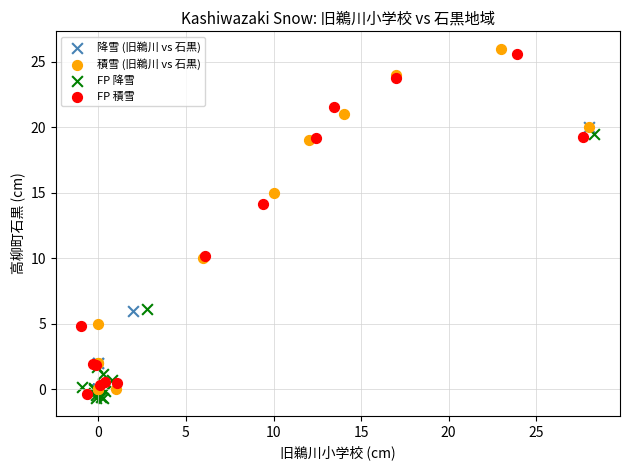

Which series reaches the maximum Y coordinate?

積雪 (旧鵜川 vs 石黒)